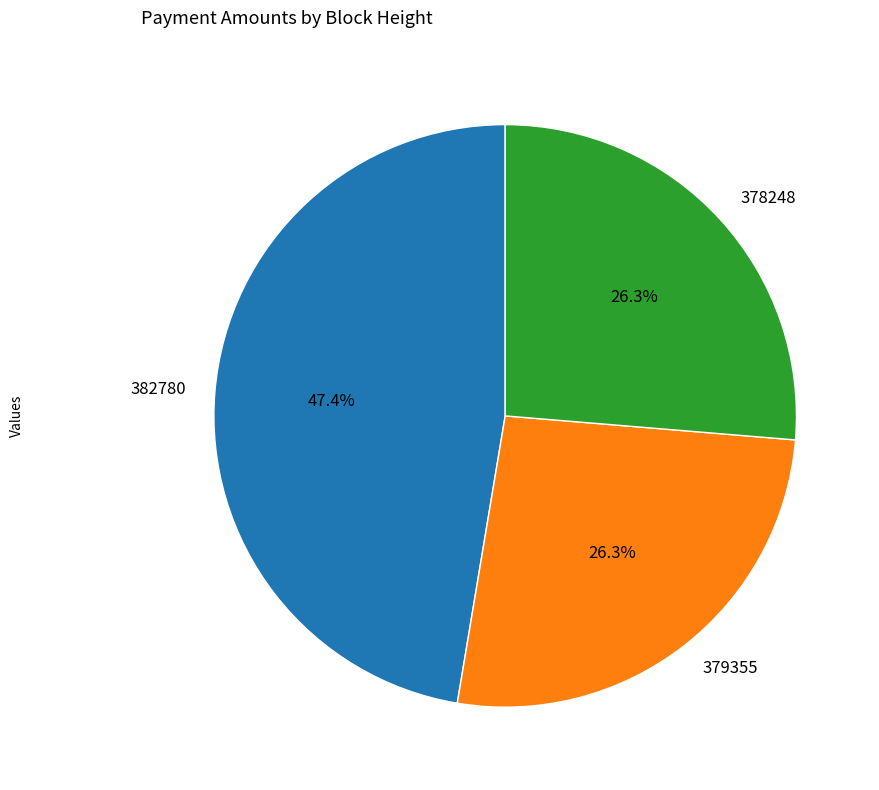

Which slice is the largest?

382780